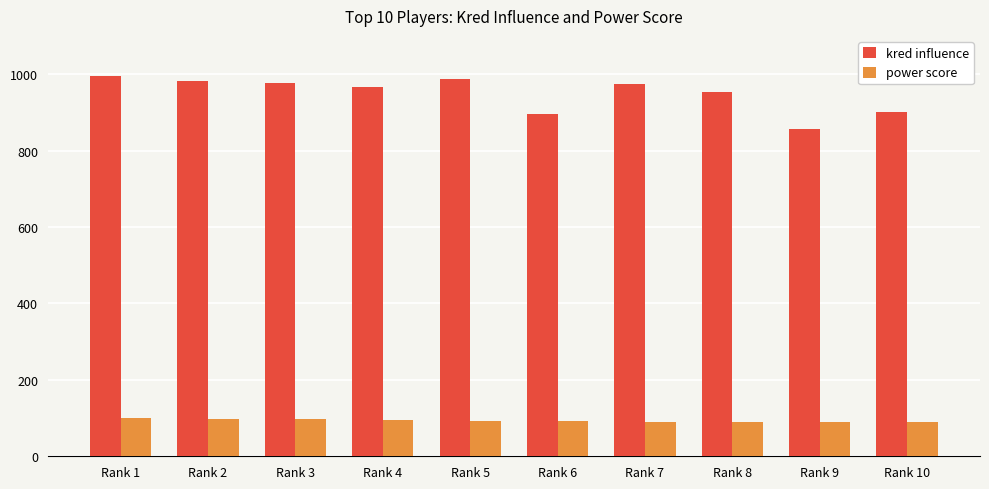

Is it true that power score equals 158 at Rank 1?

False